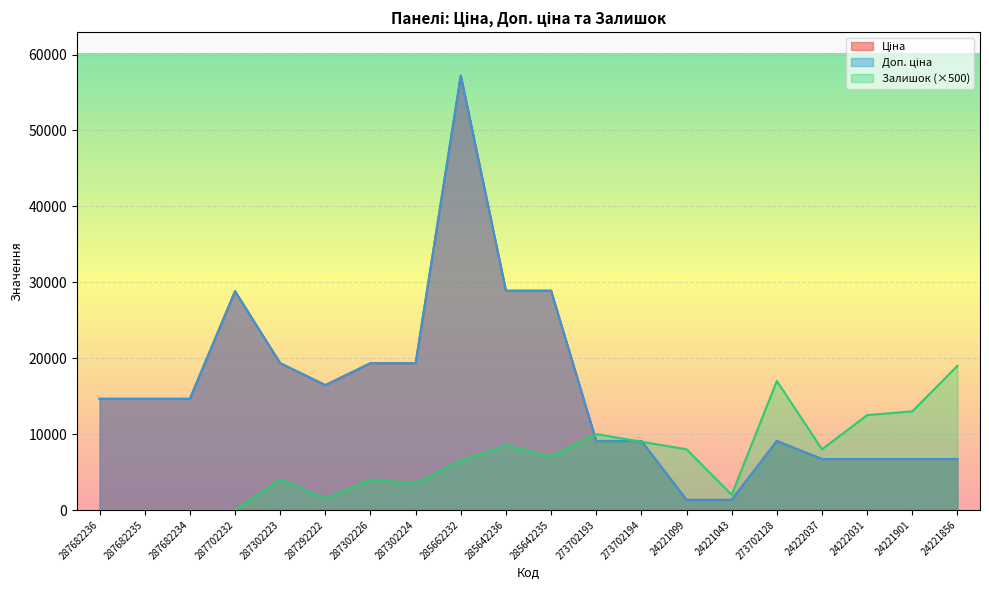

At which label is Доп. ціна closest to 29284?

285642236